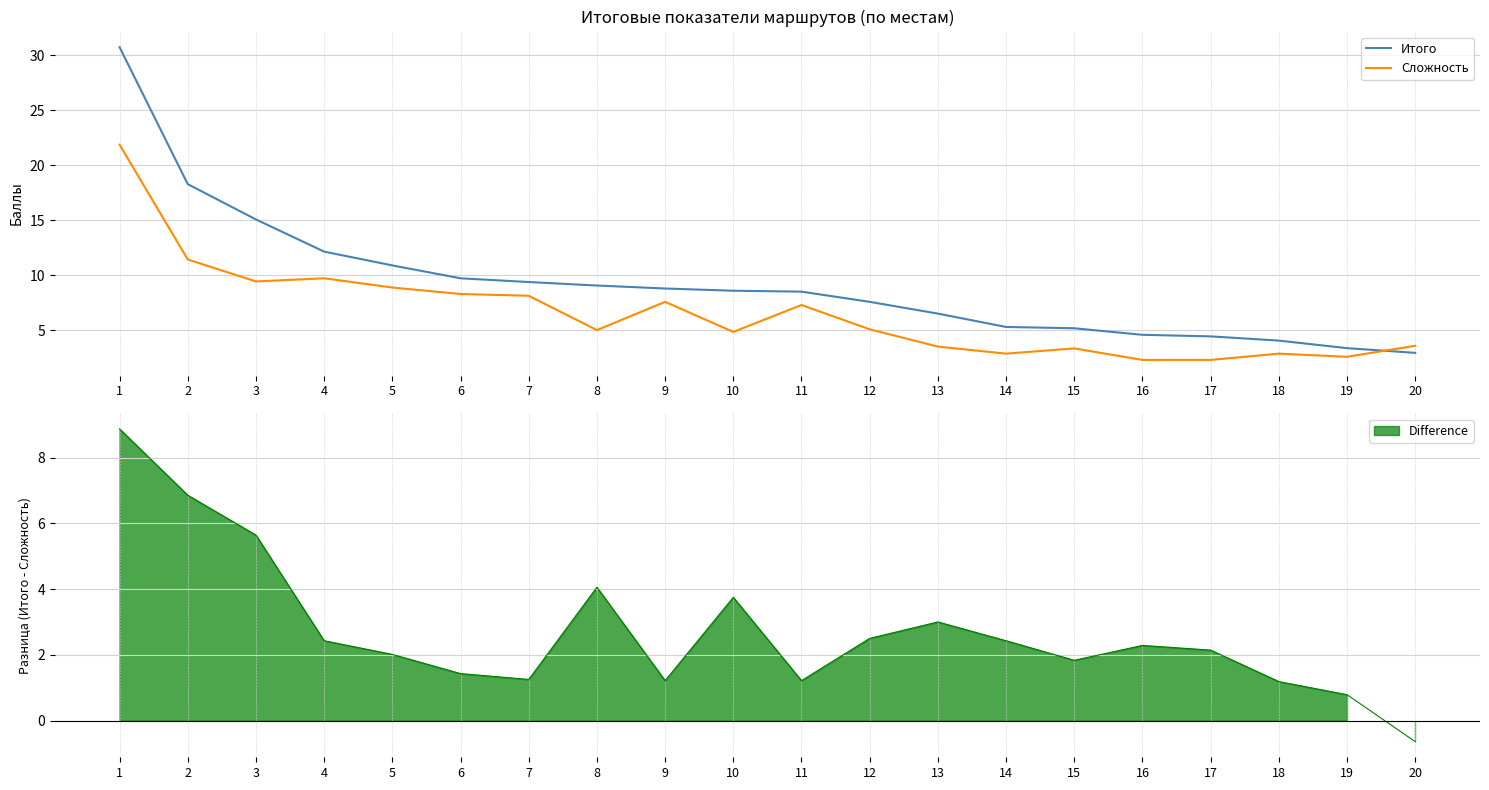

What is the difference between the maximum and minimum values in the Итого series?

27.8